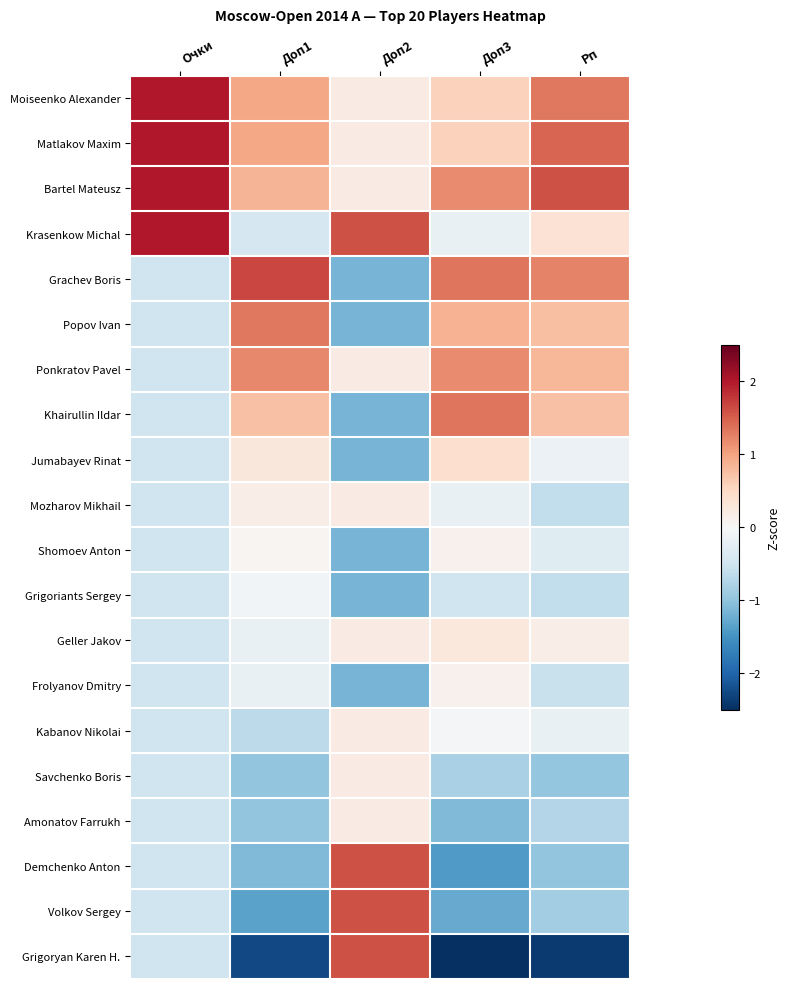

Reading left to right, extract all data points from this chart.

Moiseenko Alexander: Очки=2.0	Доп1=1.0	Доп2=0.2	Доп3=0.6	Рп=1.3
Matlakov Maxim: Очки=2.0	Доп1=1.0	Доп2=0.2	Доп3=0.6	Рп=1.5
Bartel Mateusz: Очки=2.0	Доп1=0.9	Доп2=0.2	Доп3=1.2	Рп=1.6
Krasenkow Michal: Очки=2.0	Доп1=-0.4	Доп2=1.6	Доп3=-0.2	Рп=0.4
Grachev Boris: Очки=-0.5	Доп1=1.7	Доп2=-1.2	Доп3=1.3	Рп=1.2
Popov Ivan: Очки=-0.5	Доп1=1.3	Доп2=-1.2	Доп3=0.9	Рп=0.7
Ponkratov Pavel: Очки=-0.5	Доп1=1.2	Доп2=0.2	Доп3=1.2	Рп=0.8
Khairullin Ildar: Очки=-0.5	Доп1=0.7	Доп2=-1.2	Доп3=1.3	Рп=0.7
Jumabayev Rinat: Очки=-0.5	Доп1=0.3	Доп2=-1.2	Доп3=0.4	Рп=-0.2
Mozharov Mikhail: Очки=-0.5	Доп1=0.2	Доп2=0.2	Доп3=-0.2	Рп=-0.6
Shomoev Anton: Очки=-0.5	Доп1=0.0	Доп2=-1.2	Доп3=0.1	Рп=-0.3
Grigoriants Sergey: Очки=-0.5	Доп1=-0.1	Доп2=-1.2	Доп3=-0.5	Рп=-0.6
Geller Jakov: Очки=-0.5	Доп1=-0.2	Доп2=0.2	Доп3=0.3	Рп=0.2
Frolyanov Dmitry: Очки=-0.5	Доп1=-0.2	Доп2=-1.2	Доп3=0.1	Рп=-0.6
Kabanov Nikolai: Очки=-0.5	Доп1=-0.6	Доп2=0.2	Доп3=-0.0	Рп=-0.2
Savchenko Boris: Очки=-0.5	Доп1=-1.0	Доп2=0.2	Доп3=-0.8	Рп=-1.0
Amonatov Farrukh: Очки=-0.5	Доп1=-1.0	Доп2=0.2	Доп3=-1.1	Рп=-0.7
Demchenko Anton: Очки=-0.5	Доп1=-1.1	Доп2=1.6	Доп3=-1.4	Рп=-1.0
Volkov Sergey: Очки=-0.5	Доп1=-1.3	Доп2=1.6	Доп3=-1.3	Рп=-0.9
Grigoryan Karen H.: Очки=-0.5	Доп1=-2.3	Доп2=1.6	Доп3=-2.5	Рп=-2.4